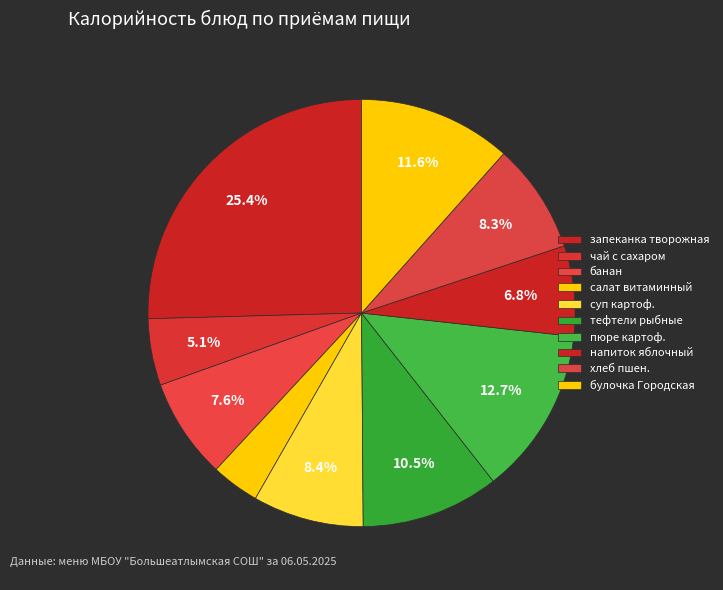

To the nearest percent, what portion does салат витаминный represent?

4%